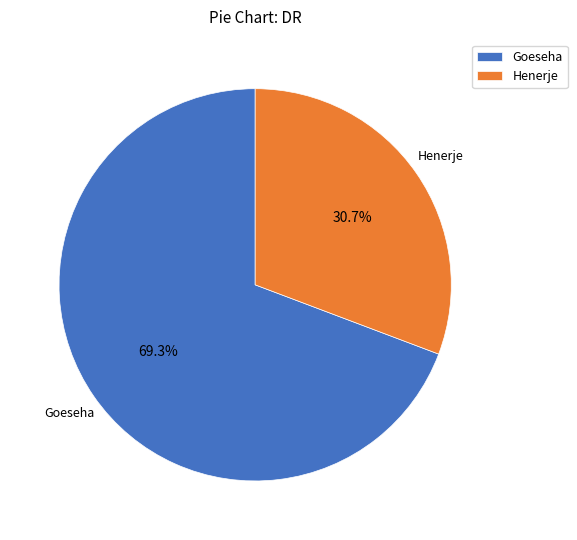

What percentage is NOT represented by Goeseha?

30.7%